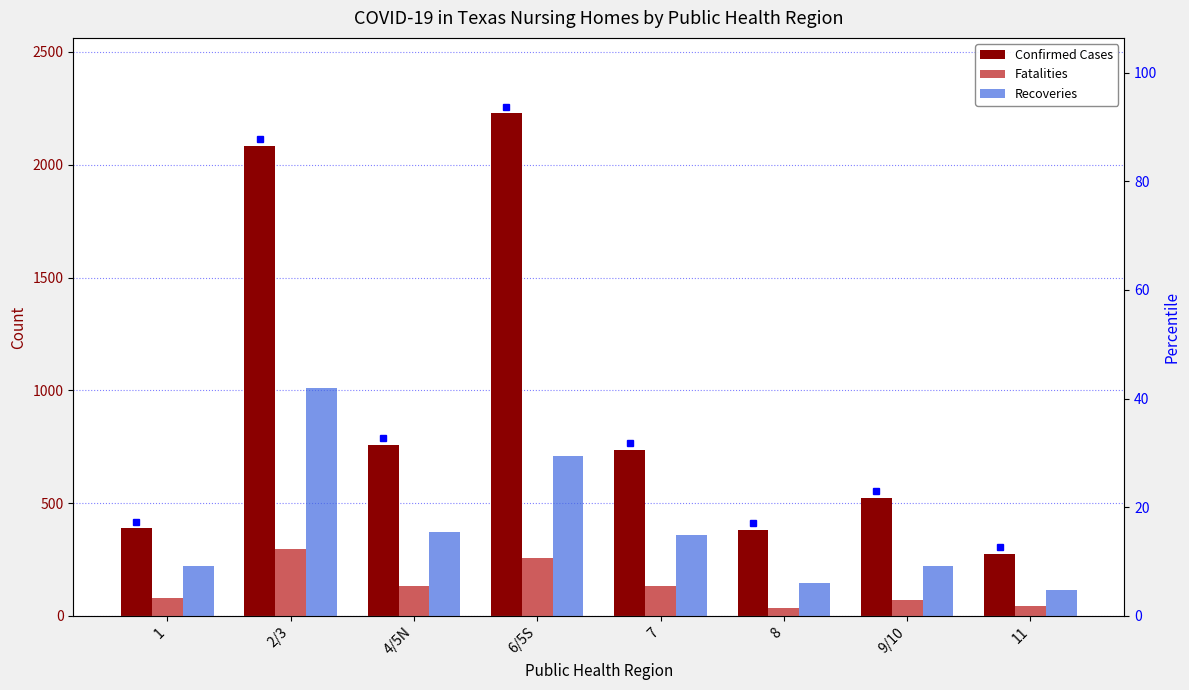

Which series changed the most between 2/3 and 6/5S?

Recoveries